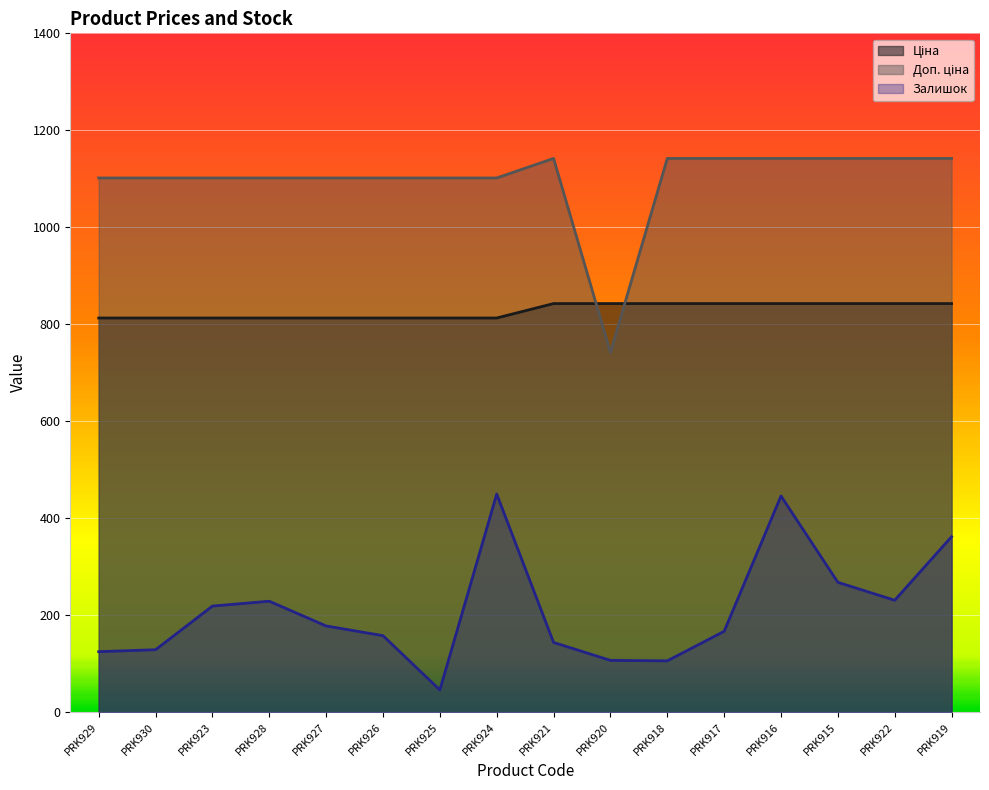

What is the difference between the maximum and minimum values in the Доп. ціна series?

400.1